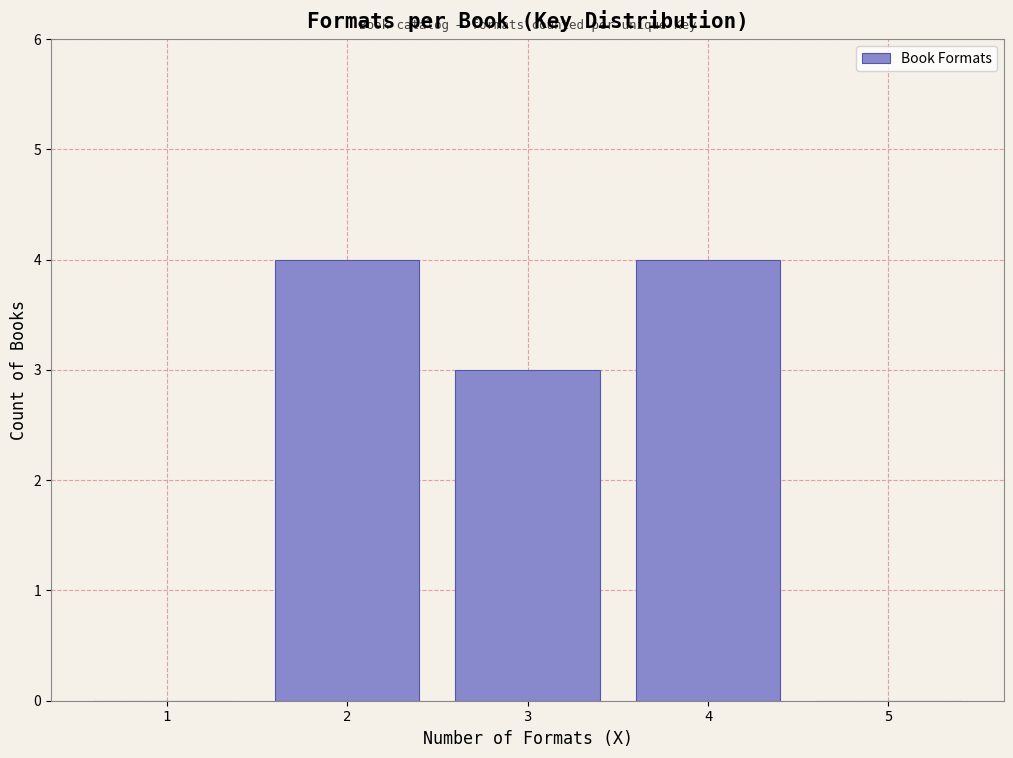

Reading left to right, list all the values displayed in this chart.

1=0	2=4	3=3	4=4	5=0